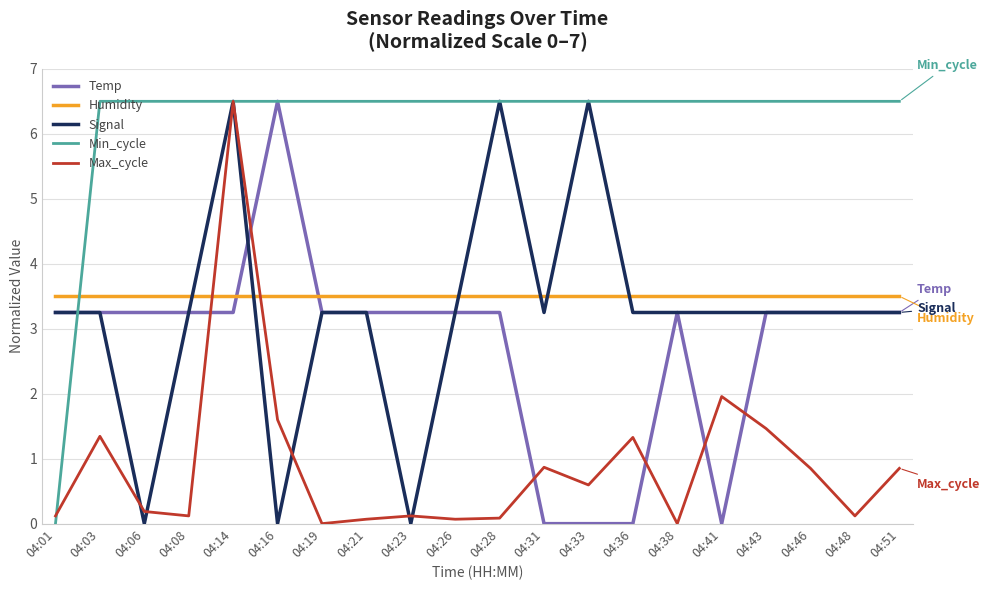

Which category has the highest value in the Temp series?

04:16